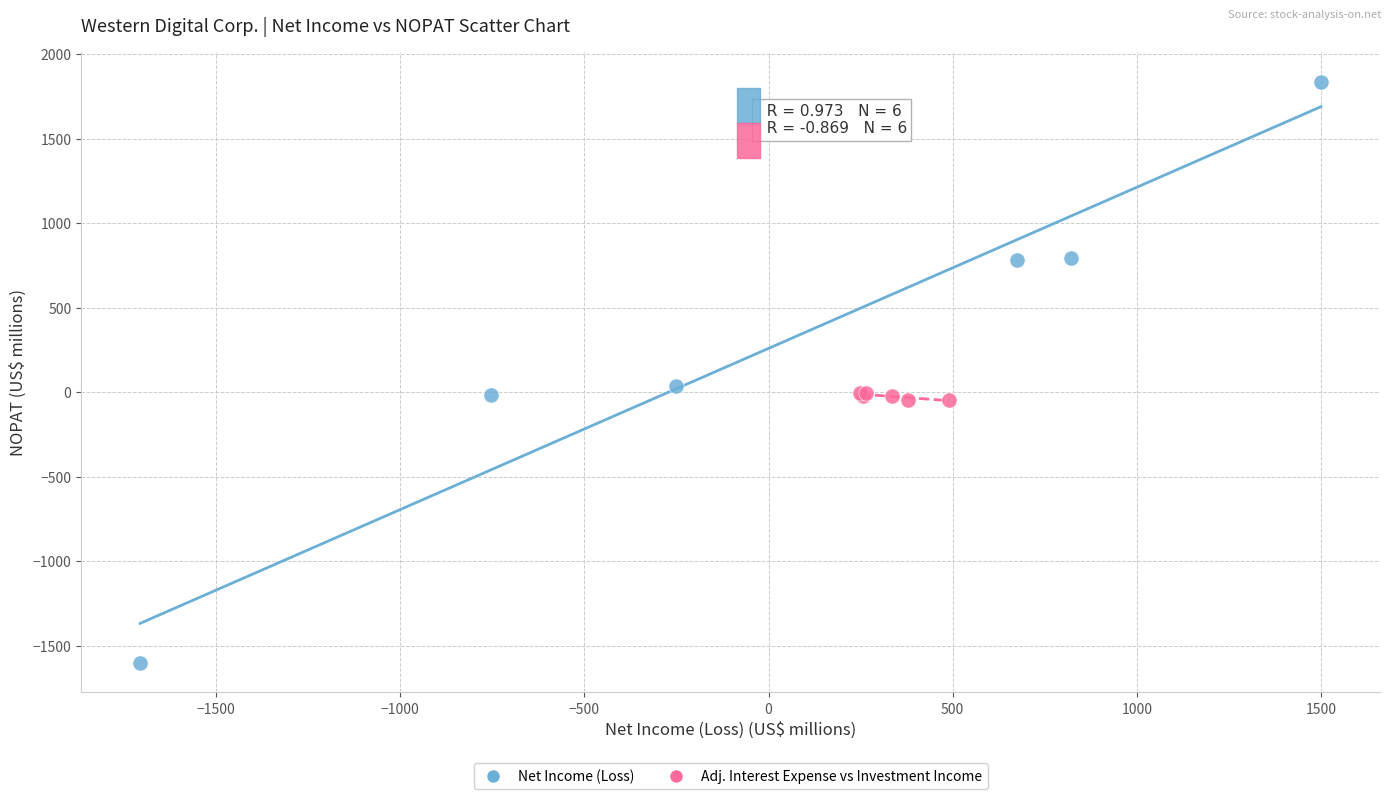

Which series has the largest Y range (max minus min)?

Net Income (Loss)